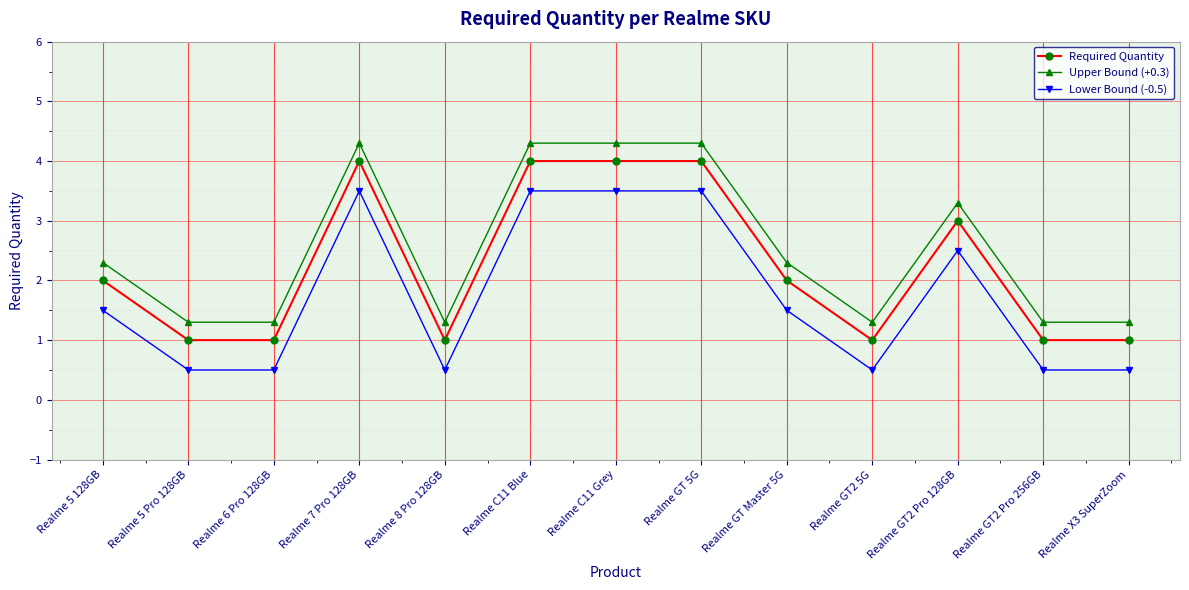

True or false: Required Quantity has more than 1 interior local peaks.

True